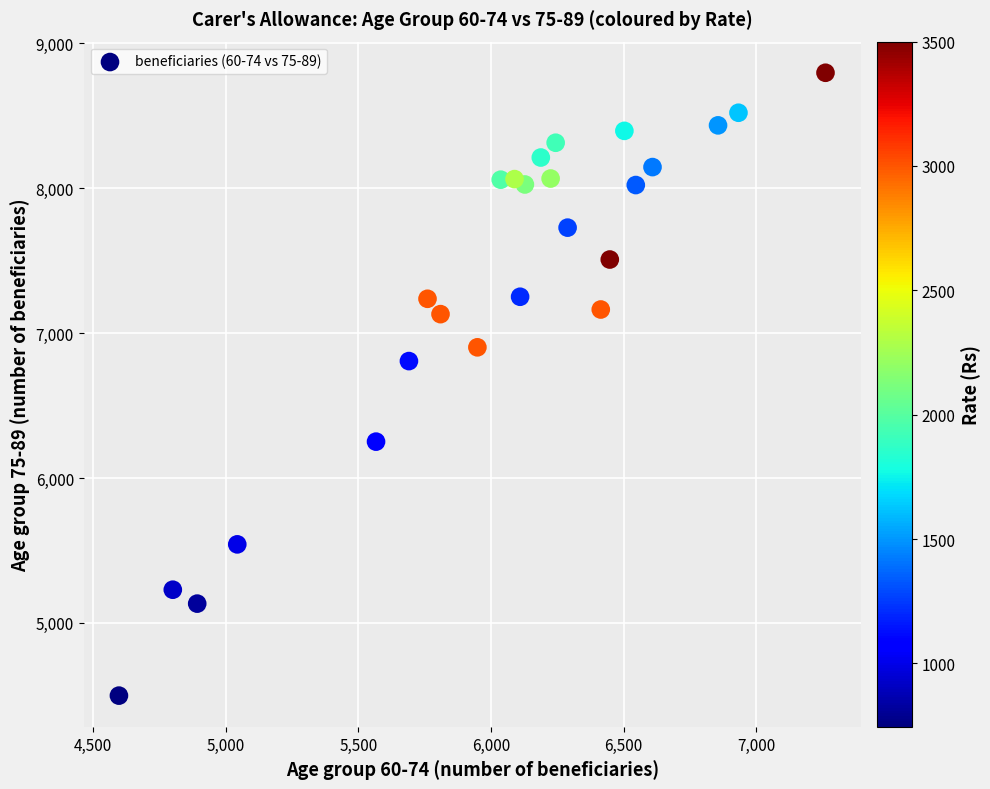

What Y value in the scatter plot is closest to 6647?

6807